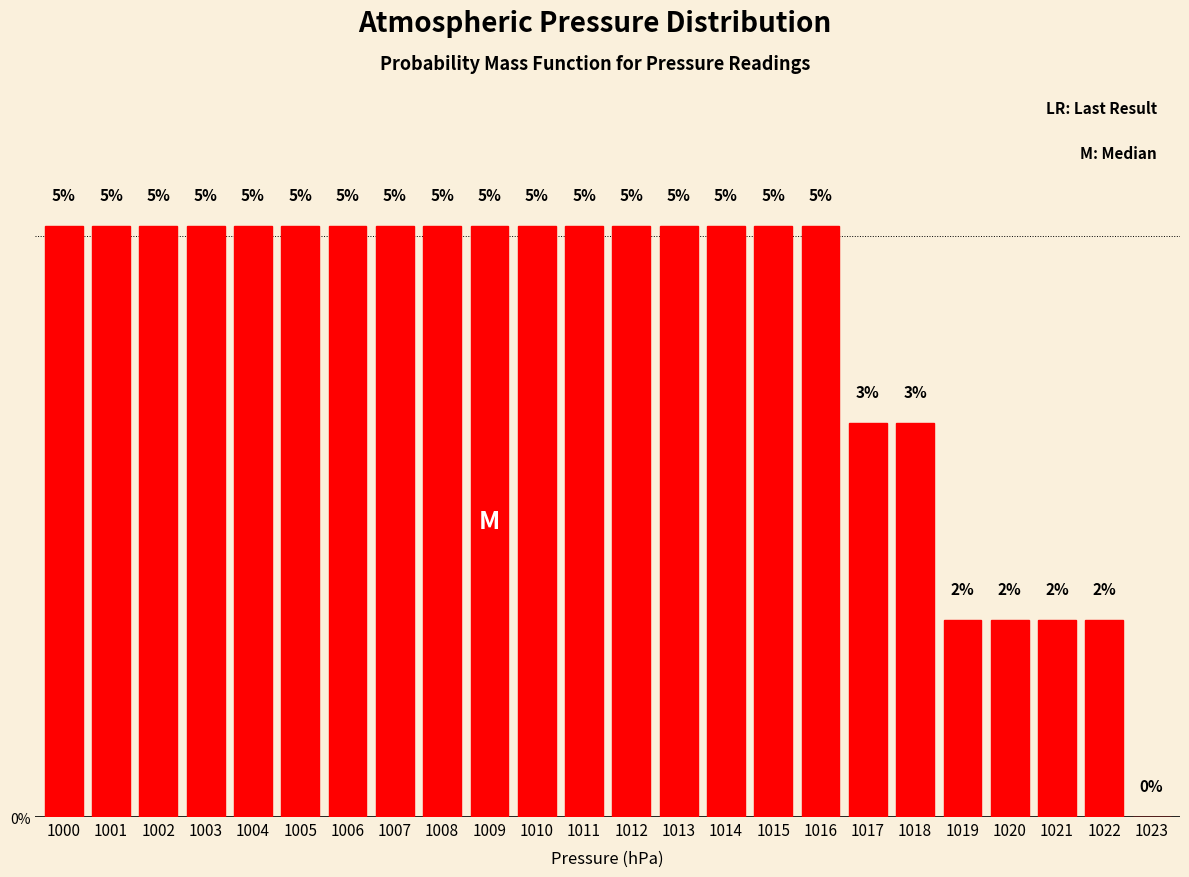

Are the bars horizontal?

No